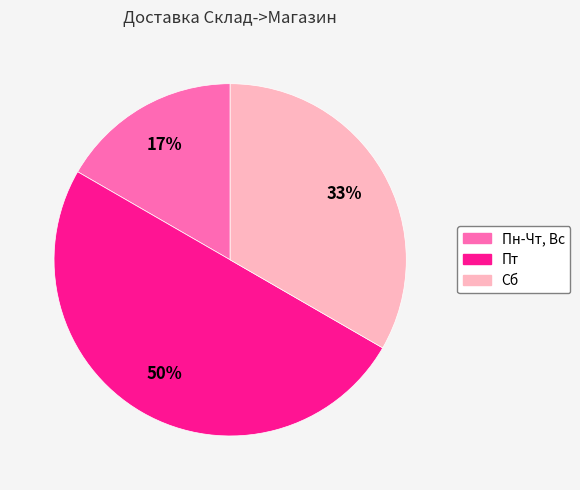

What is the smallest slice in the pie chart?

Пн-Чт, Вс